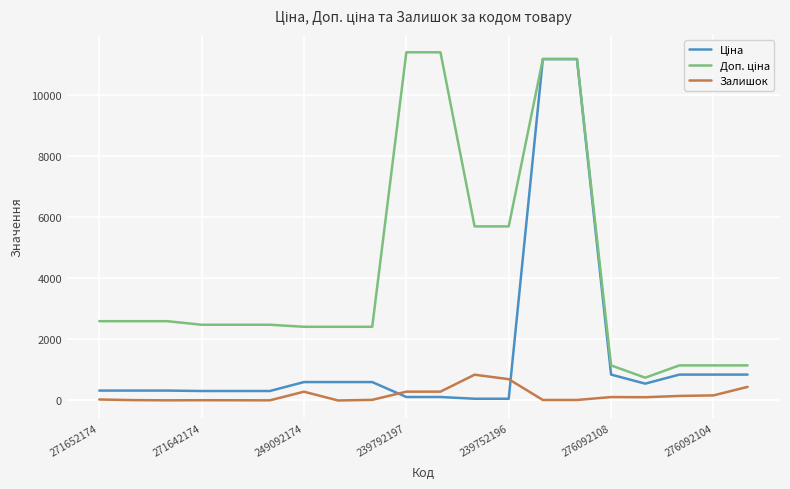

What is the maximum value shown in the chart?

11410.0